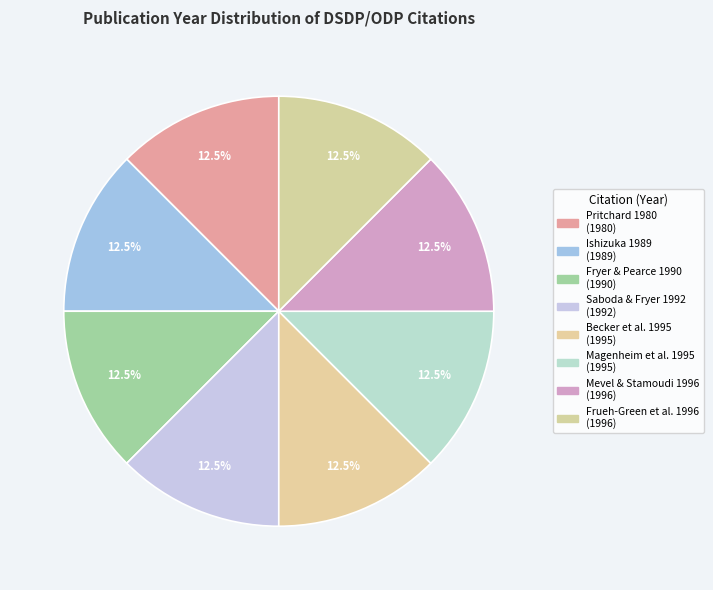

Count the number of slices in the pie.

8